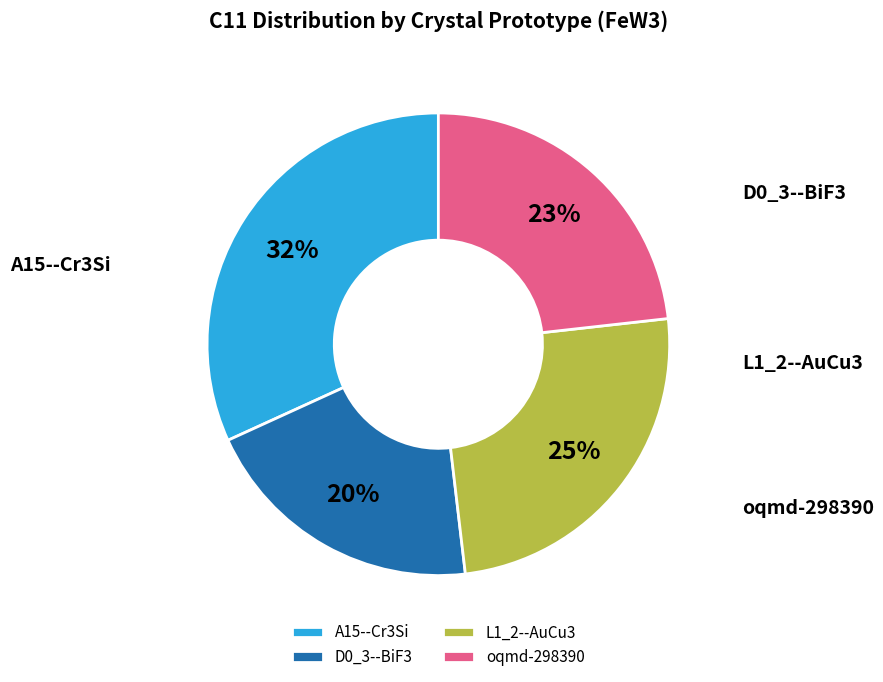

Does L1_2--AuCu3 account for over 50% of the chart?

No